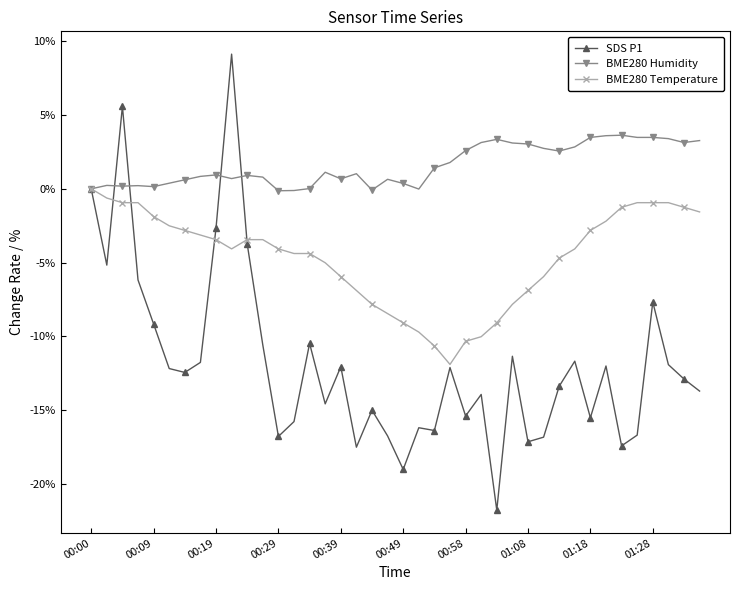

Which series has the largest total across all categories?

BME280 Humidity